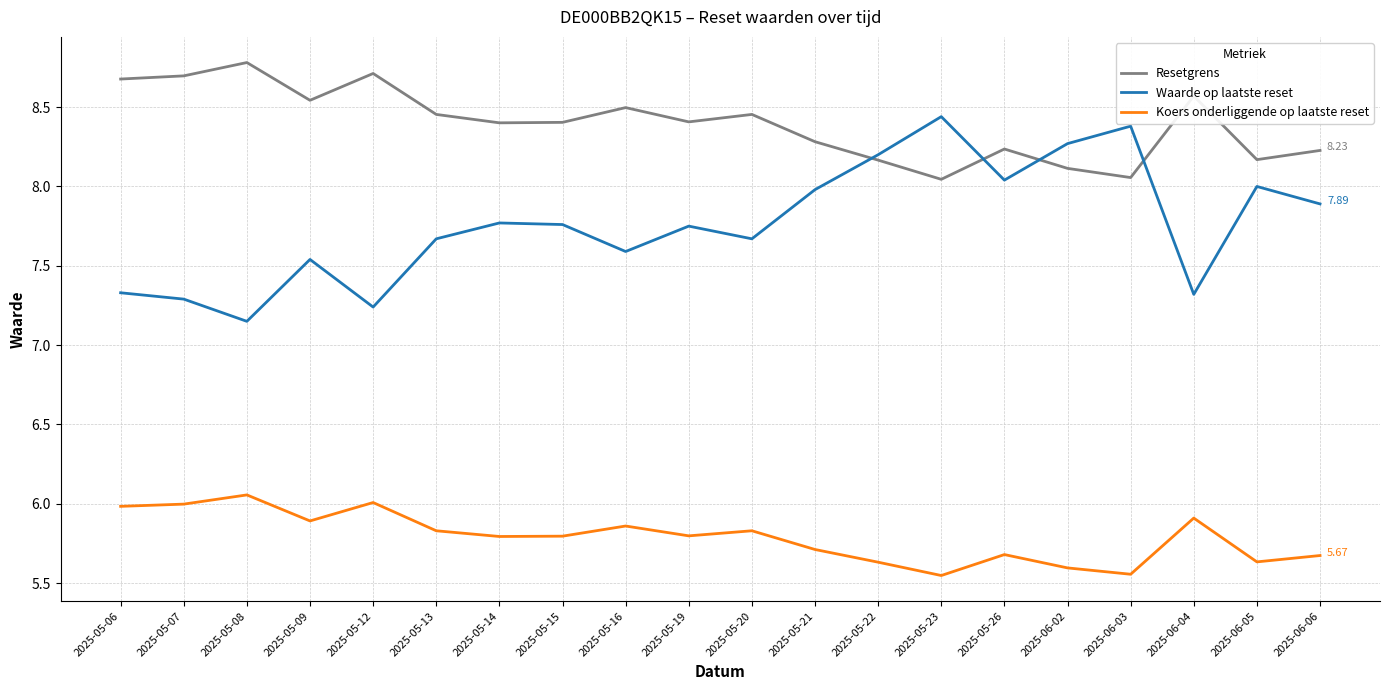

Is the value of Waarde op laatste reset at 2025-06-06 greater than the value of Resetgrens at 2025-05-26?

No